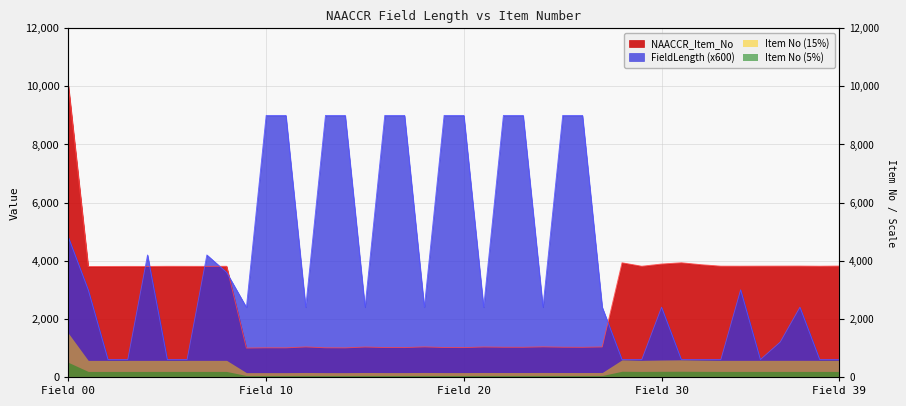

The NAACCR_Item_No series shows 6738 at AFPPostOrchValue. True or false?

False